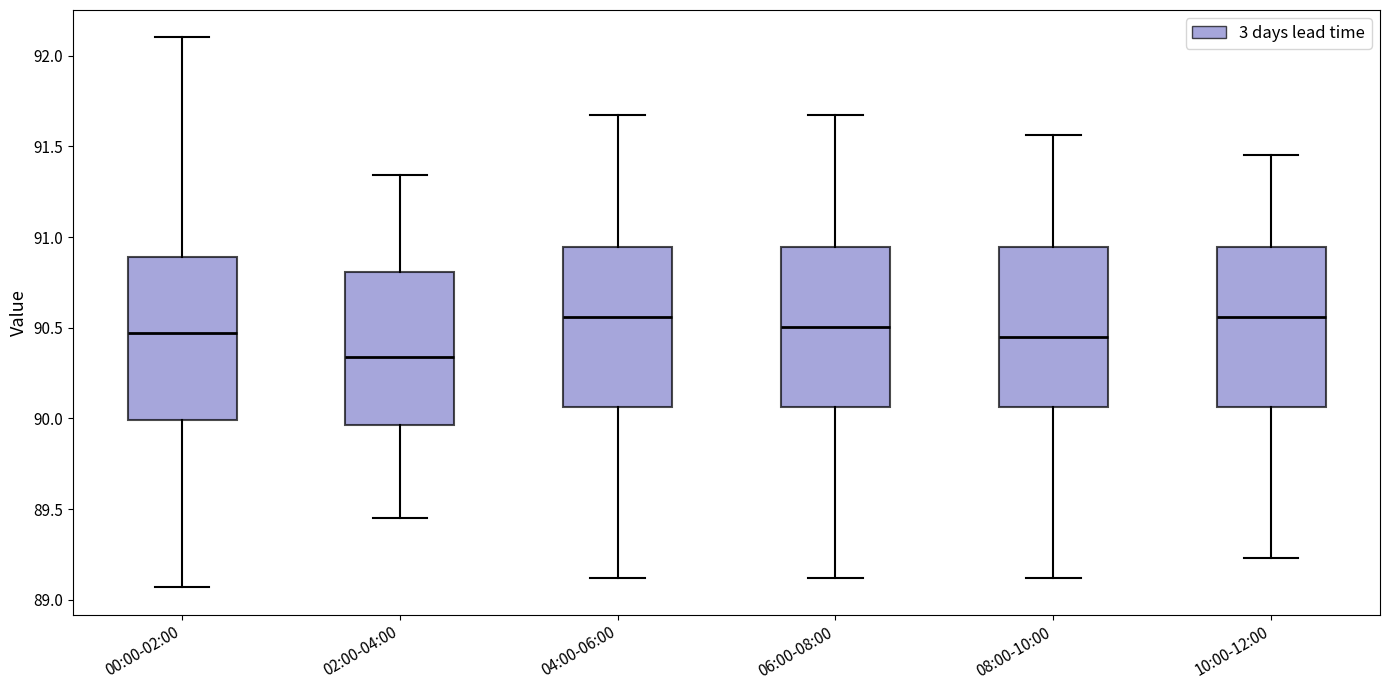

Reading left to right, read every box against the y-axis: the position of its median line, the range the box covers, and the ends of its whiskers. The values are not printed on the chart, so give them approximately, as read against the axis.

00:00-02:00: median 90.45, box 90.00 to 90.90, whiskers 89.05 to 92.10
02:00-04:00: median 90.35, box 89.95 to 90.80, whiskers 89.45 to 91.35
04:00-06:00: median 90.55, box 90.05 to 90.95, whiskers 89.10 to 91.65
06:00-08:00: median 90.50, box 90.05 to 90.95, whiskers 89.10 to 91.65
08:00-10:00: median 90.45, box 90.05 to 90.95, whiskers 89.10 to 91.55
10:00-12:00: median 90.55, box 90.05 to 90.95, whiskers 89.25 to 91.45